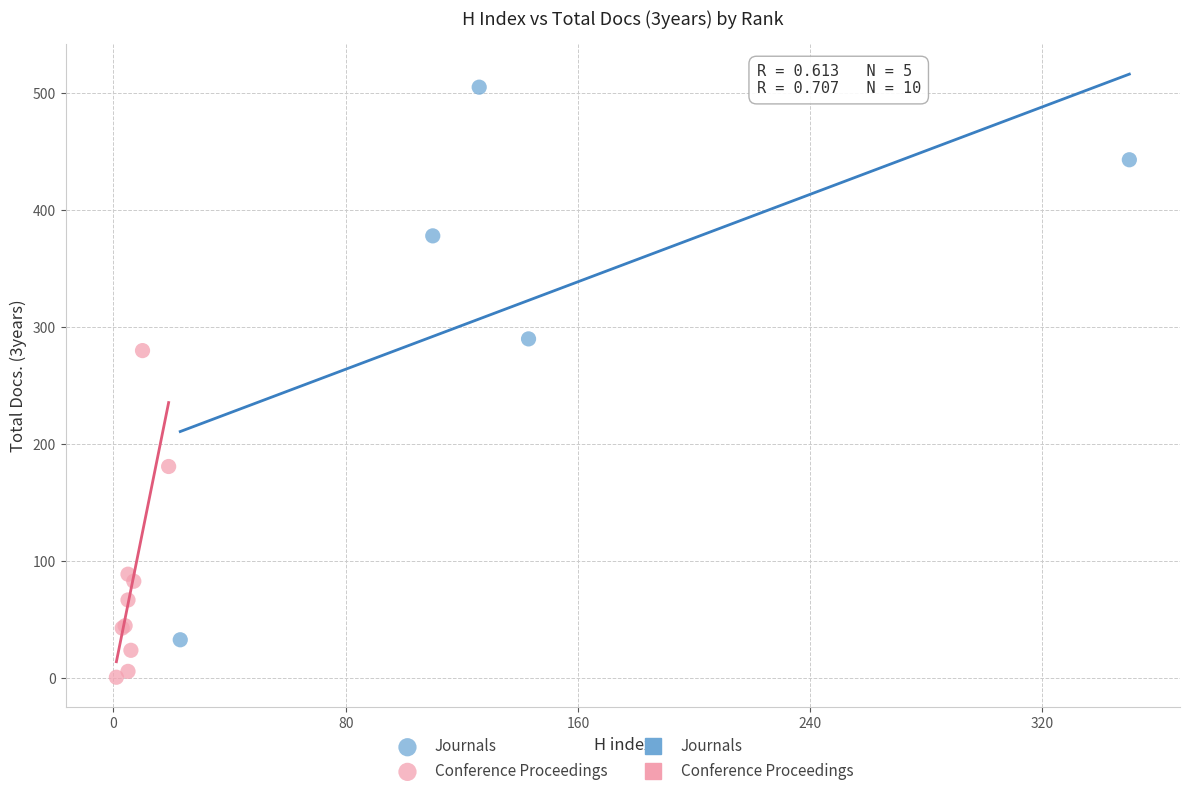

Which series contains the lowest Y value?

Conference Proceedings